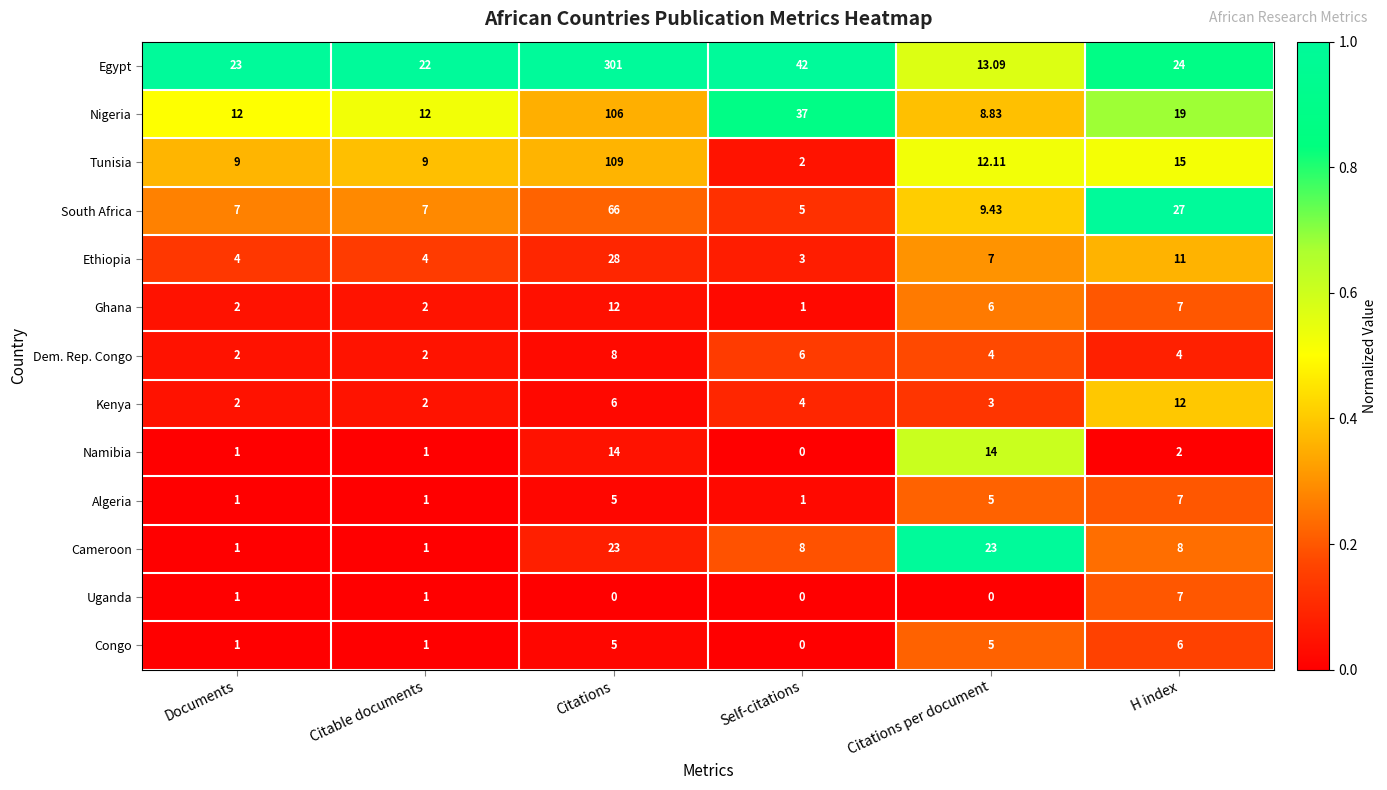

What is the total value across all series at Citations per document?

110.5